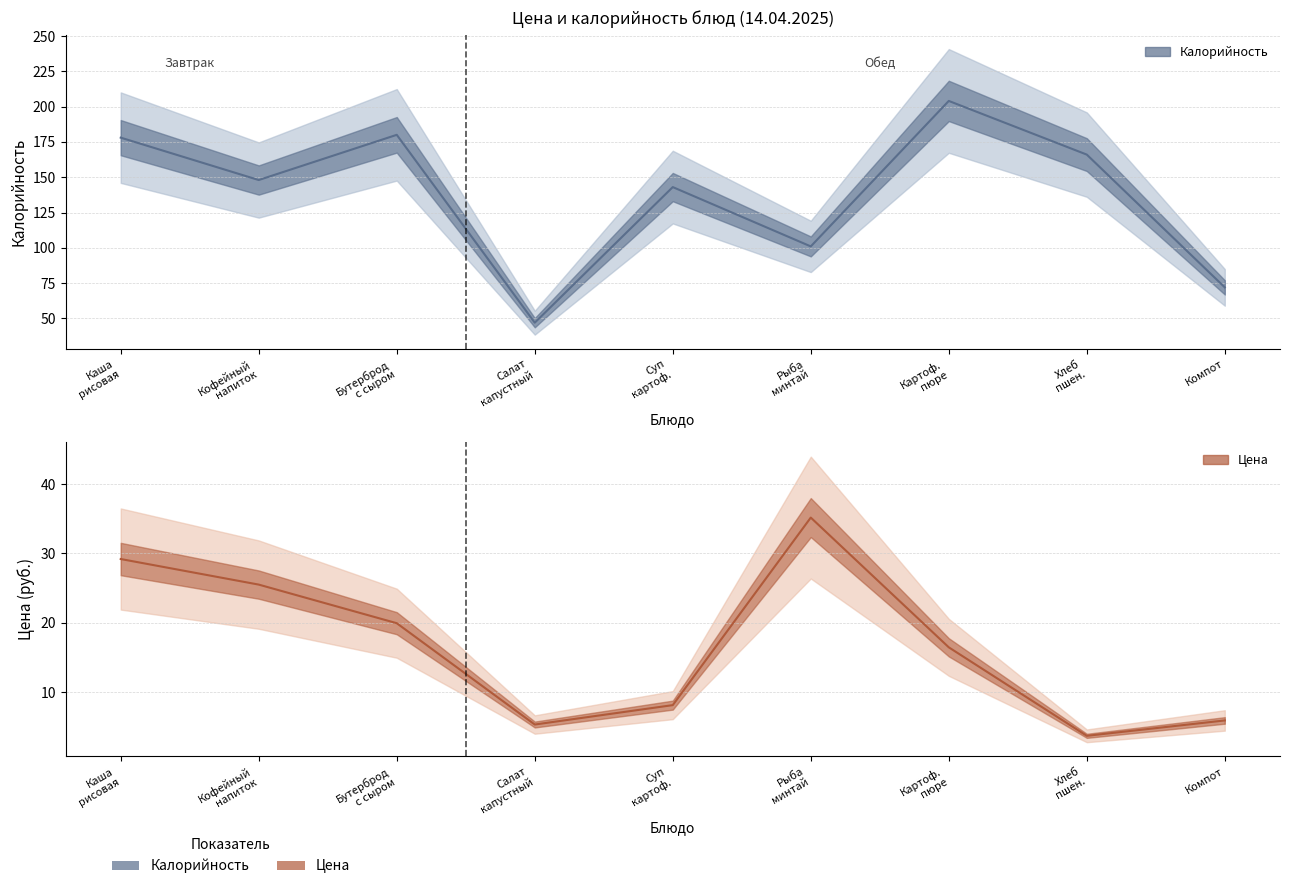

What is the minimum value shown in the chart?

3.7